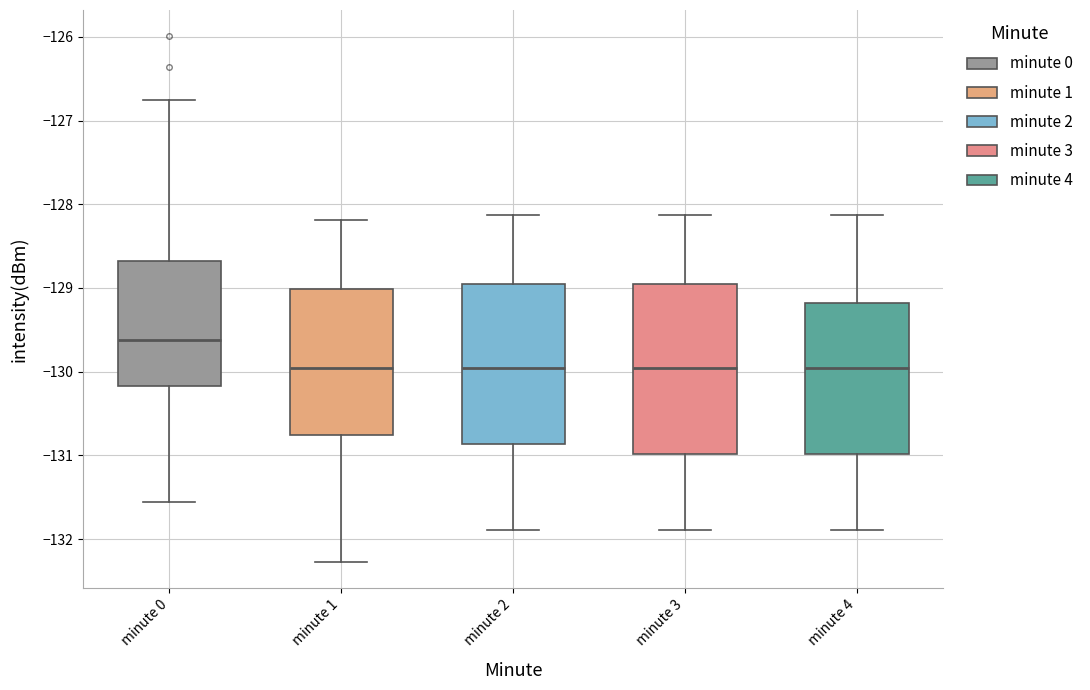

Reading left to right, transcribe this box plot: for each box, give where its median line is, the range the box spans, and where its two whiskers end, as read against the y-axis. The values are not printed on the chart, so give them approximately, as read against the axis.

minute 0: median -129.6, box -130.2 to -128.7, whiskers -131.6 to -126.7
minute 1: median -130.0, box -130.8 to -129.0, whiskers -132.3 to -128.2
minute 2: median -130.0, box -130.9 to -129.0, whiskers -131.9 to -128.1
minute 3: median -130.0, box -131.0 to -129.0, whiskers -131.9 to -128.1
minute 4: median -130.0, box -131.0 to -129.2, whiskers -131.9 to -128.1